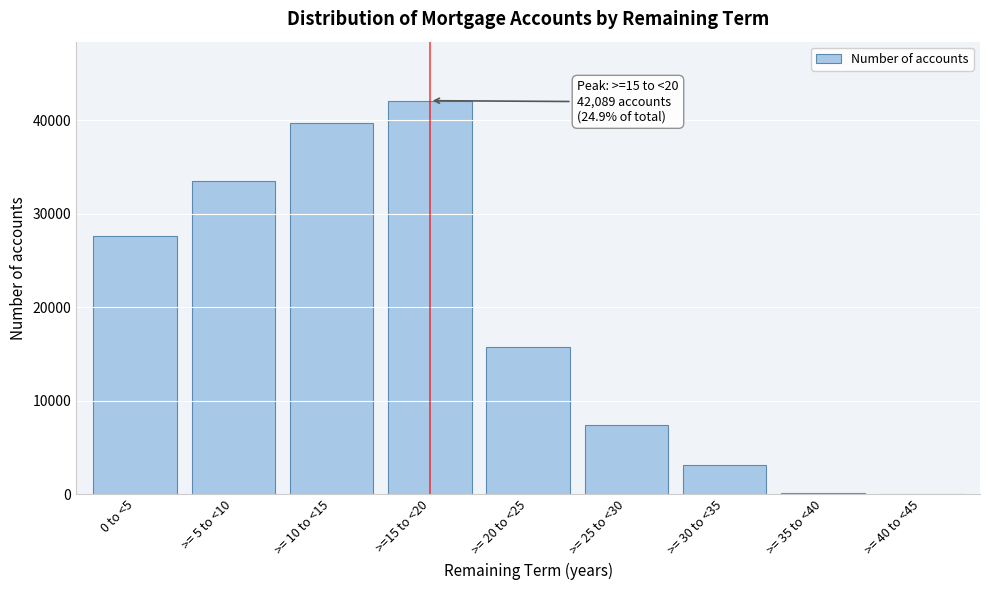

Between >= 5 to <10 and >= 25 to <30, which is larger?

>= 5 to <10